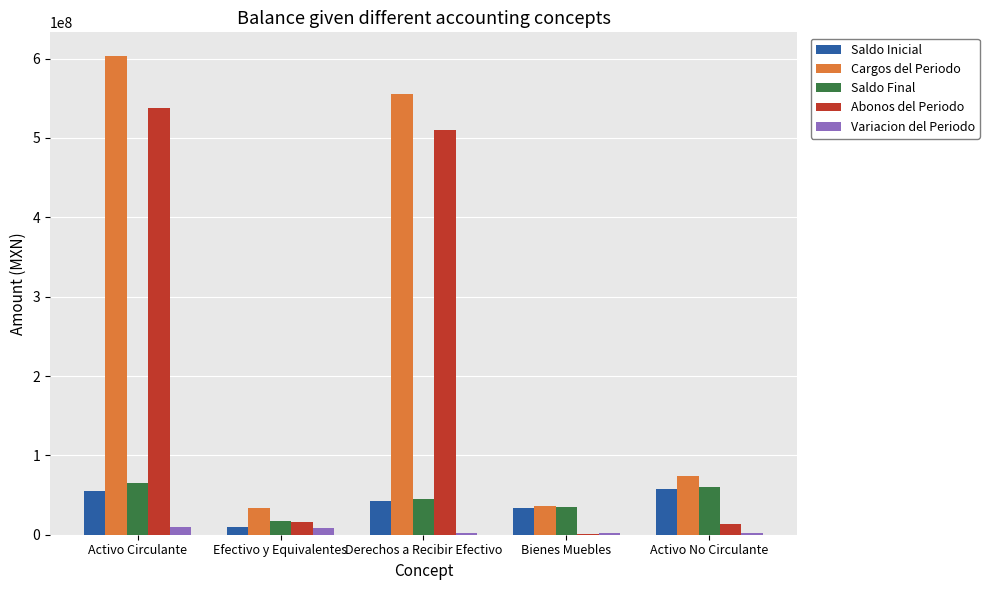

The value of Cargos del Periodo at Bienes Muebles is 36351194.4. True or false?

True